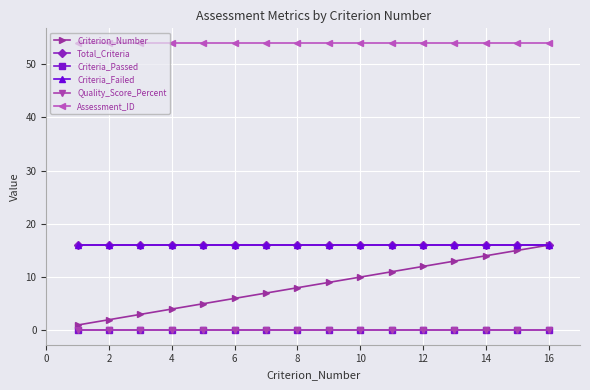

Does the chart display data point markers on the line(s)?

Yes